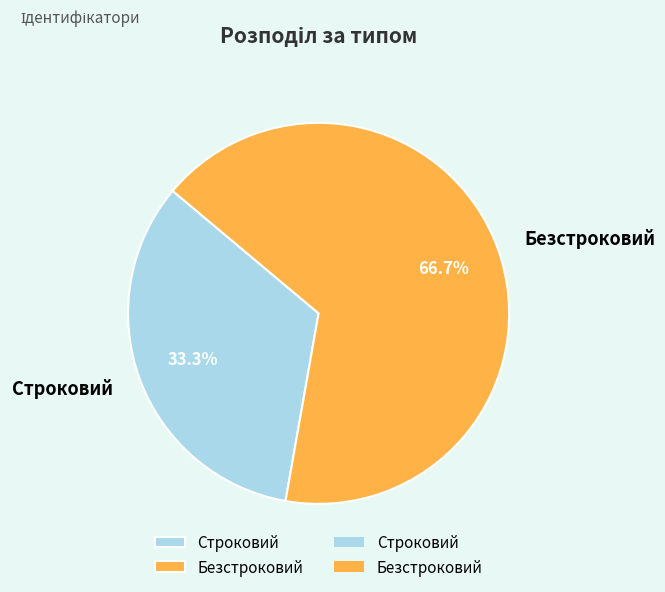

Which category has the biggest portion of the pie?

Безстроковий